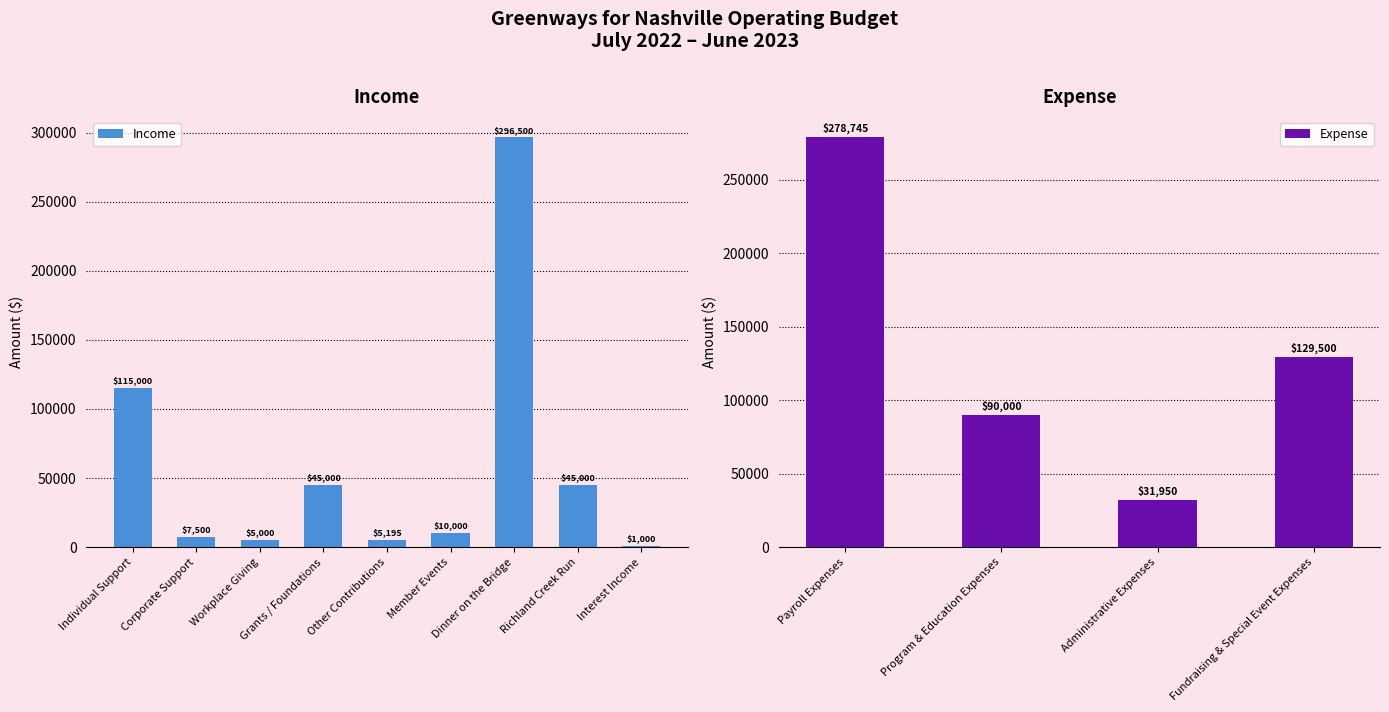

What position from the right is Individual Support?

9